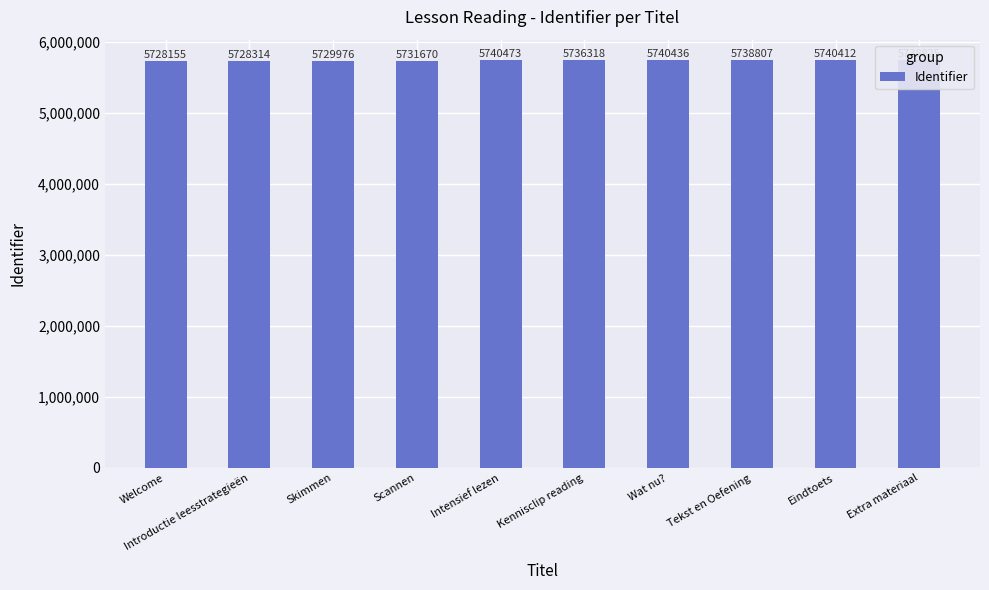

Between Introductie leesstrategieën and Extra materiaal, which is larger?

Extra materiaal